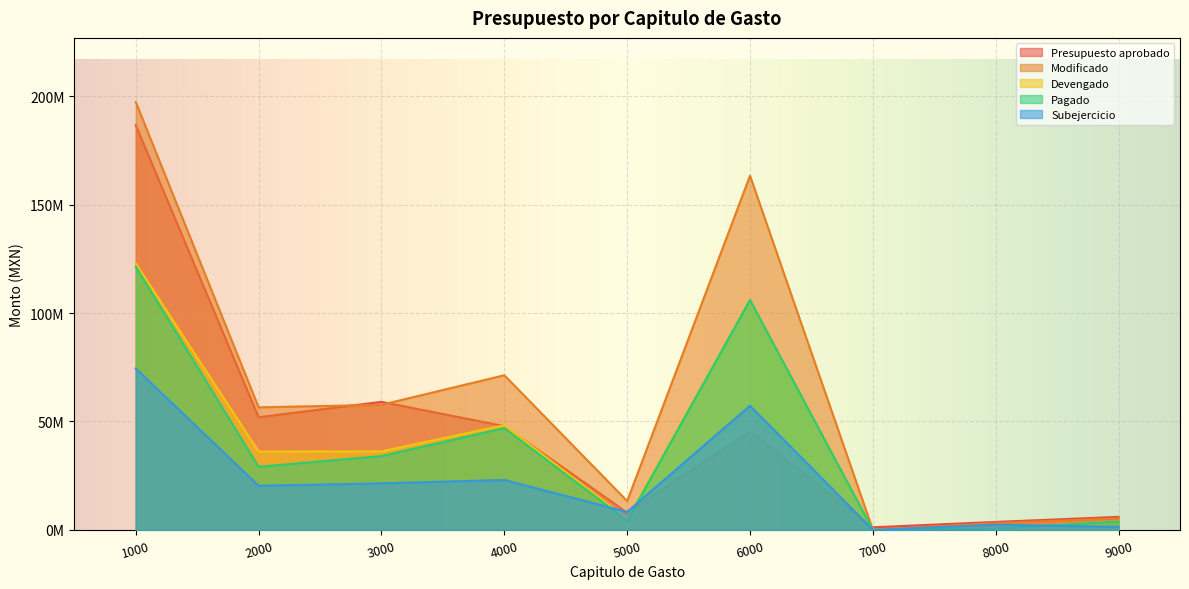

True or false: Presupuesto aprobado has more than 2 points higher than both neighbors.

False